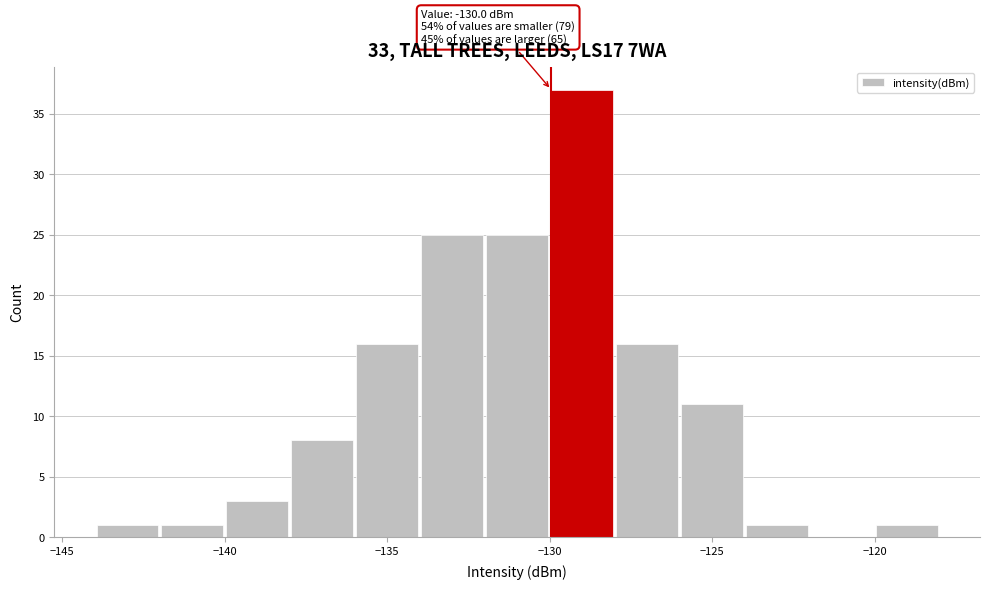

Which range on the x-axis has the tallest bar?

-130 to -128